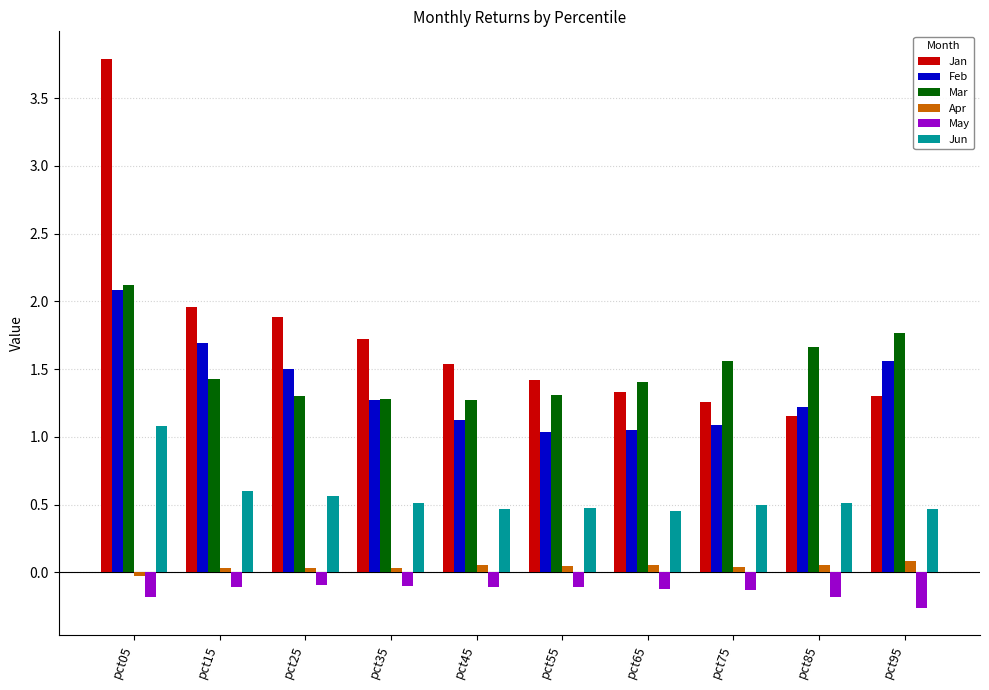

What is the value of the May bar at the 10th from the left?

-0.3